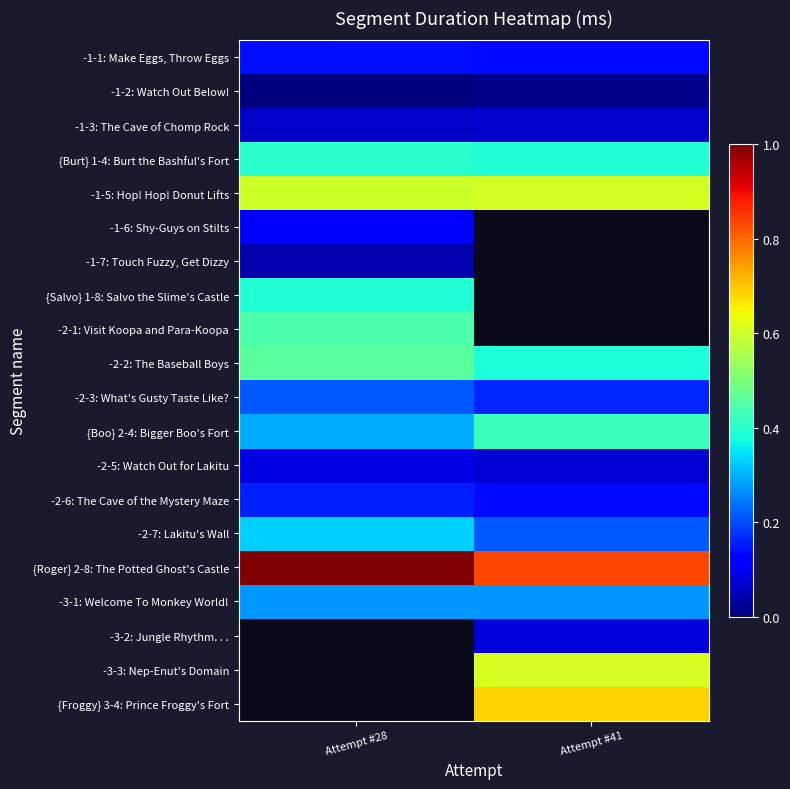

Which series changed the most between Attempt #28 and Attempt #41?

{Roger} 2-8: The Potted Ghost's Castle